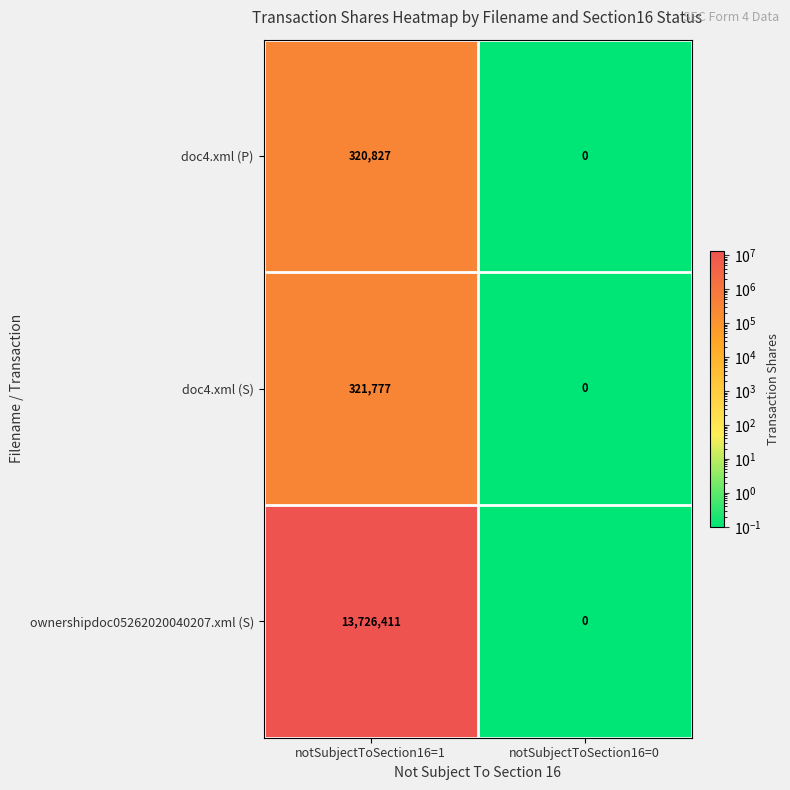

Reading left to right, extract all data points from this chart.

doc4.xml (P): notSubjectToSection16=1=320827	notSubjectToSection16=0=0
doc4.xml (S): notSubjectToSection16=1=321777	notSubjectToSection16=0=0
ownershipdoc05262020040207.xml (S): notSubjectToSection16=1=13726411	notSubjectToSection16=0=0